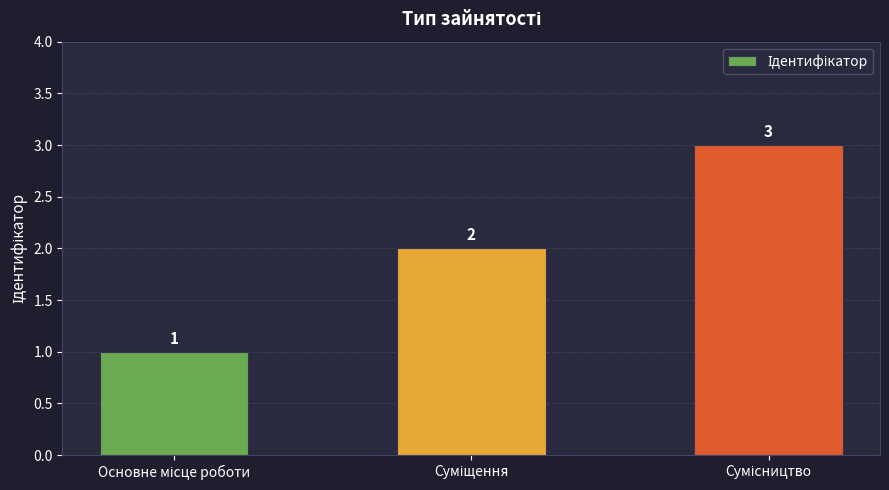

What is the sum of all values?

6